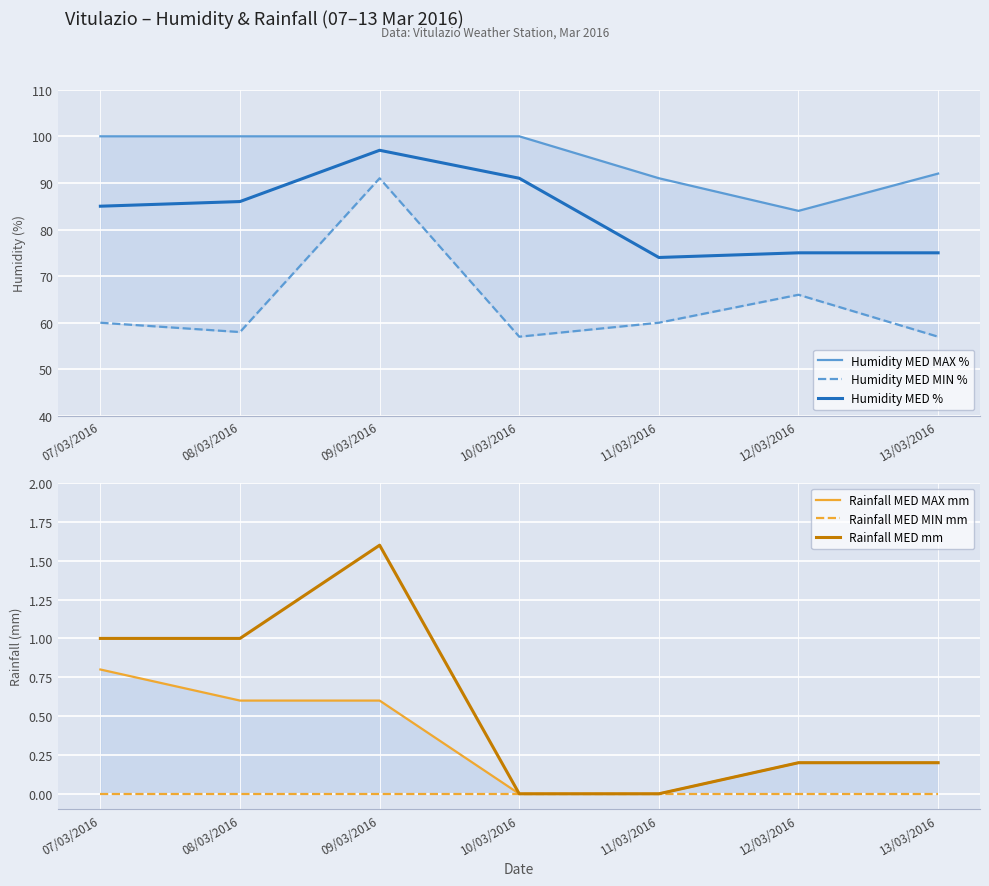

How many data points does each series have?

7